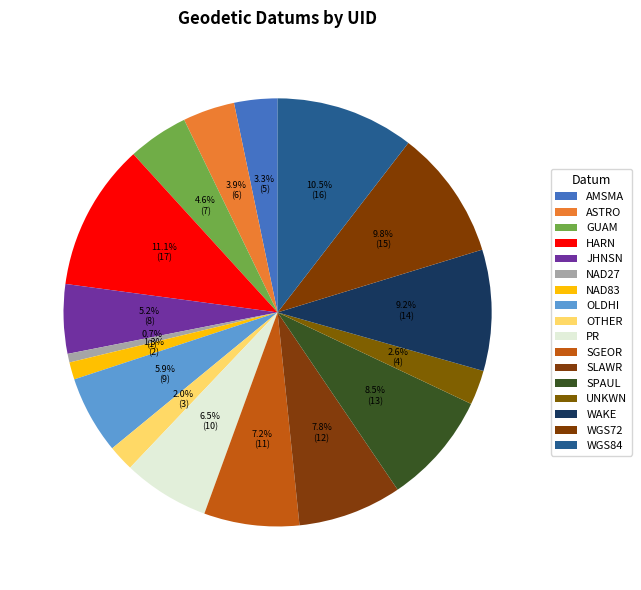

How many segments does this pie chart have?

17